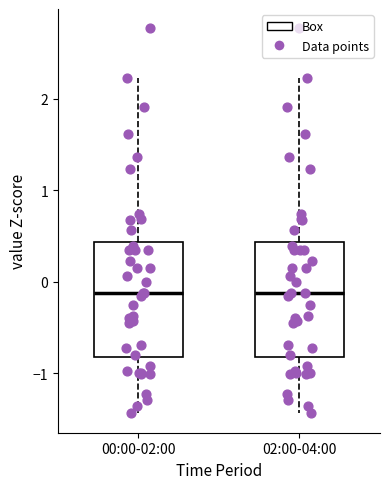

Where does the upper whisker of the box for 02:00-04:00 end on the y-axis? The values are not printed on the chart, so give them approximately, as read against the axis.

2.2